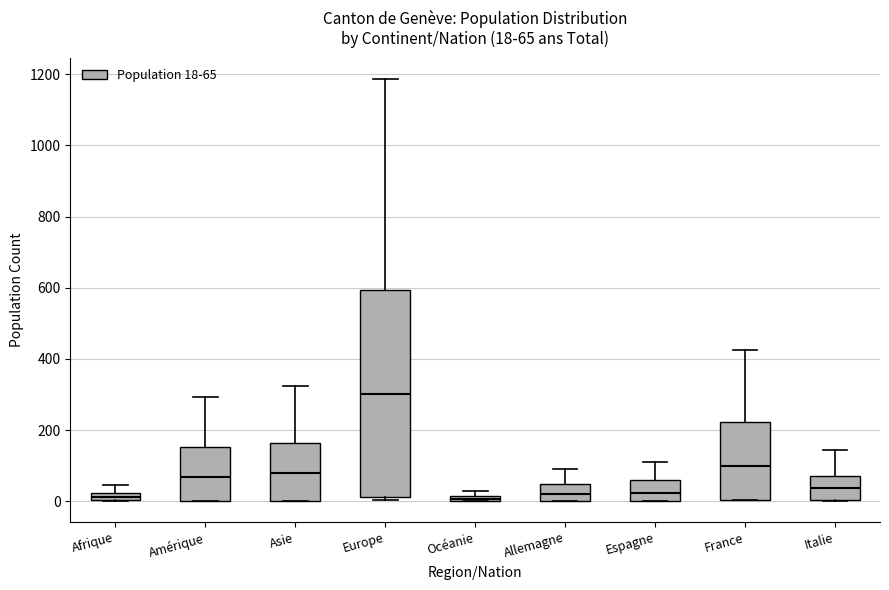

Which box is the tallest, from its lower edge to its upper edge?

Europe